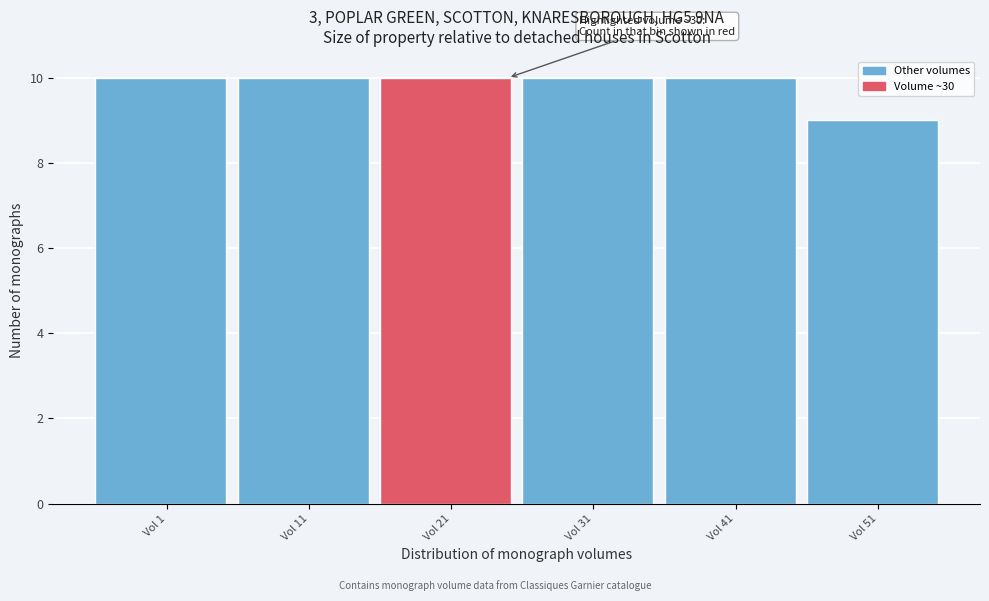

Reading right to left, extract all data points from this chart.

Vol 51=9	Vol 41=10	Vol 31=10	Vol 21=10	Vol 11=10	Vol 1=10